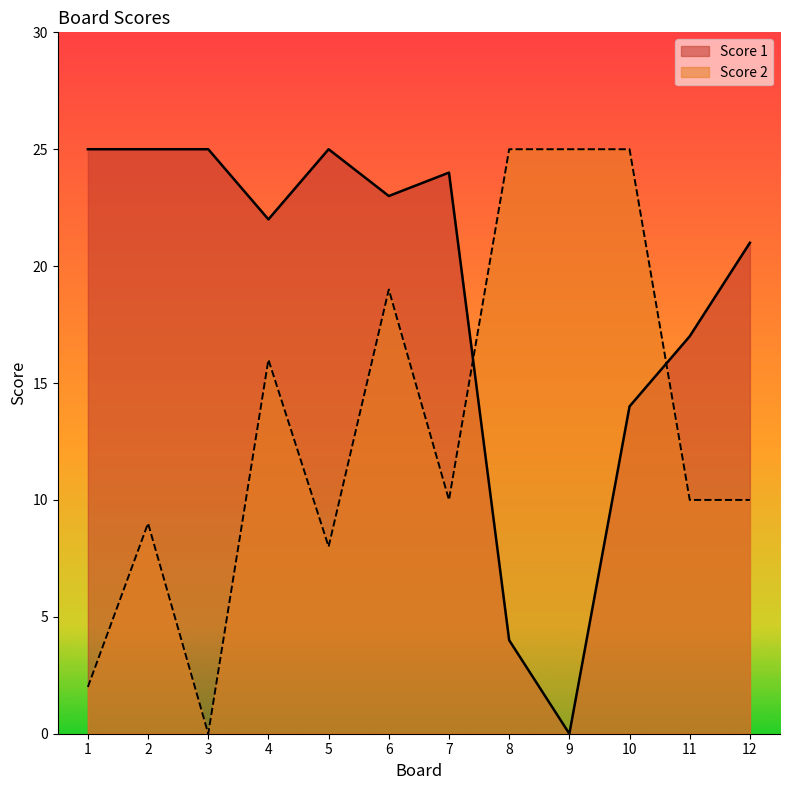

What is the difference between the maximum and minimum values in the Score 2 series?

25